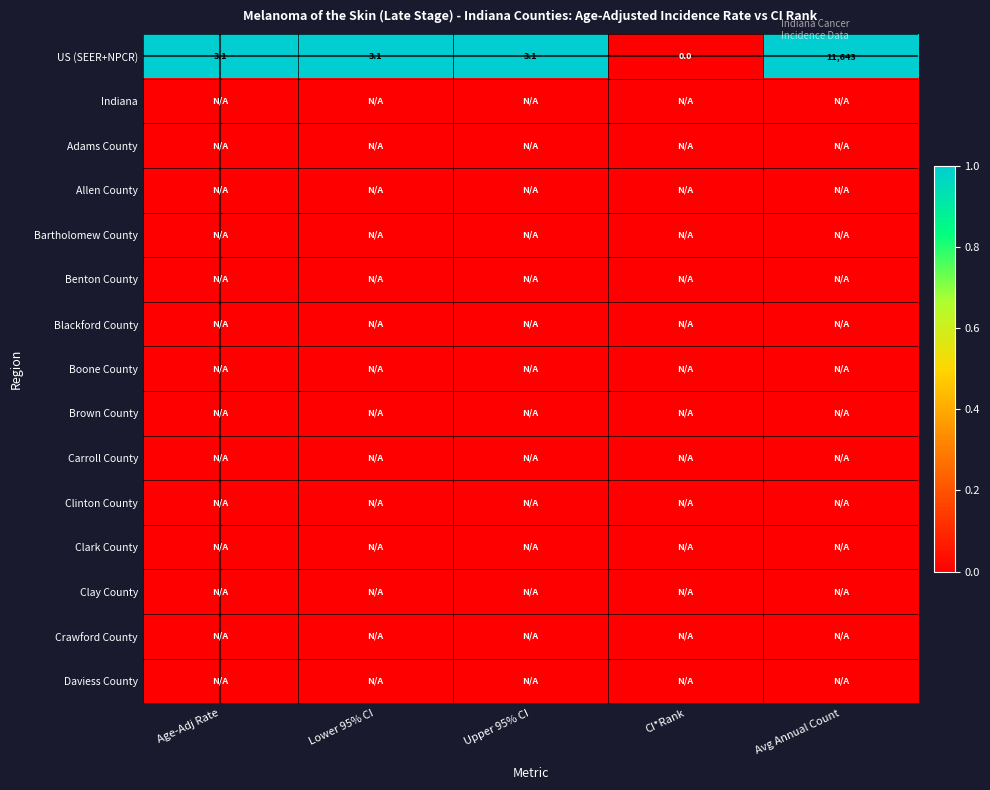

At which label does US (SEER+NPCR) first exceed 3?

Age-Adj Rate